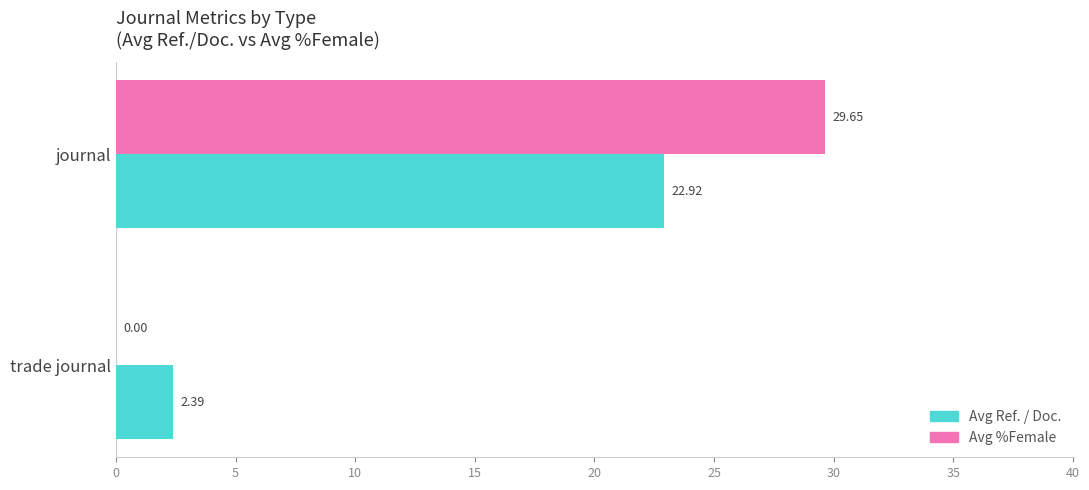

Which category has the highest value across all series?

journal